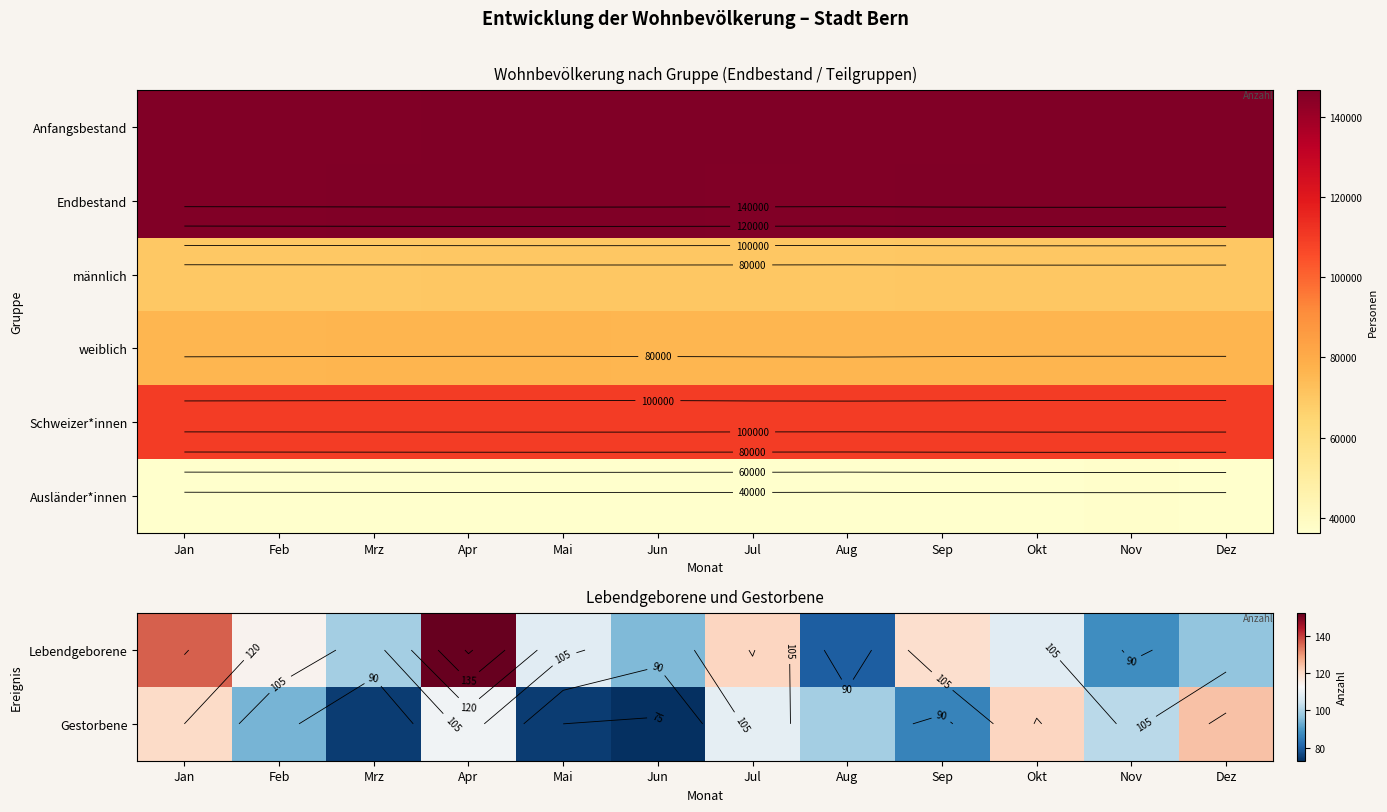

At how many categories does at least one series exceed 665?

12